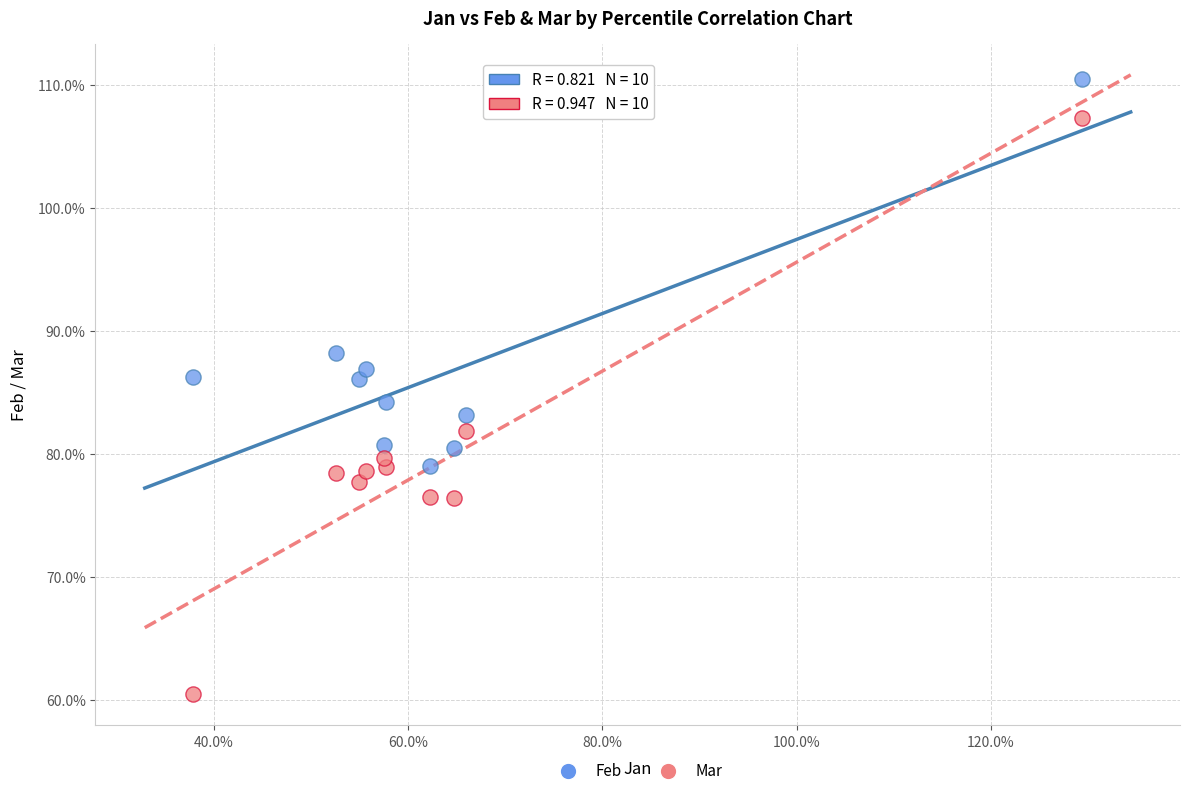

Which series reaches the minimum Y coordinate?

Mar